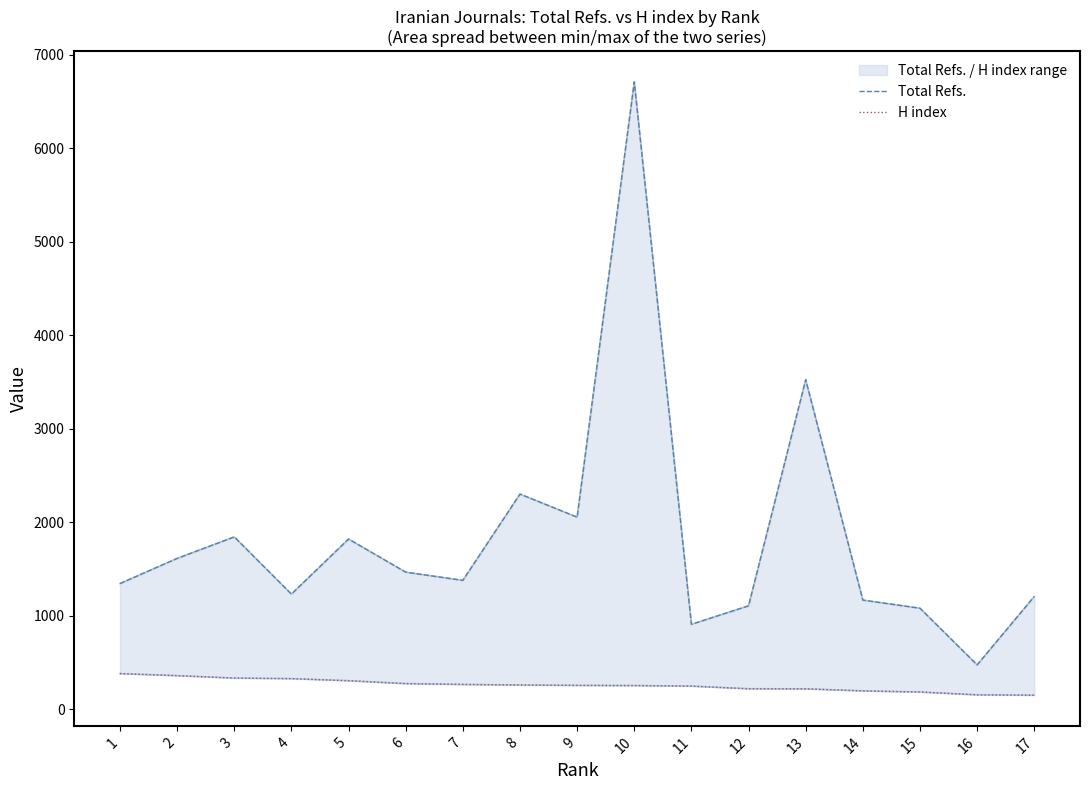

The value of Total Refs. at 8 is 4067. True or false?

False